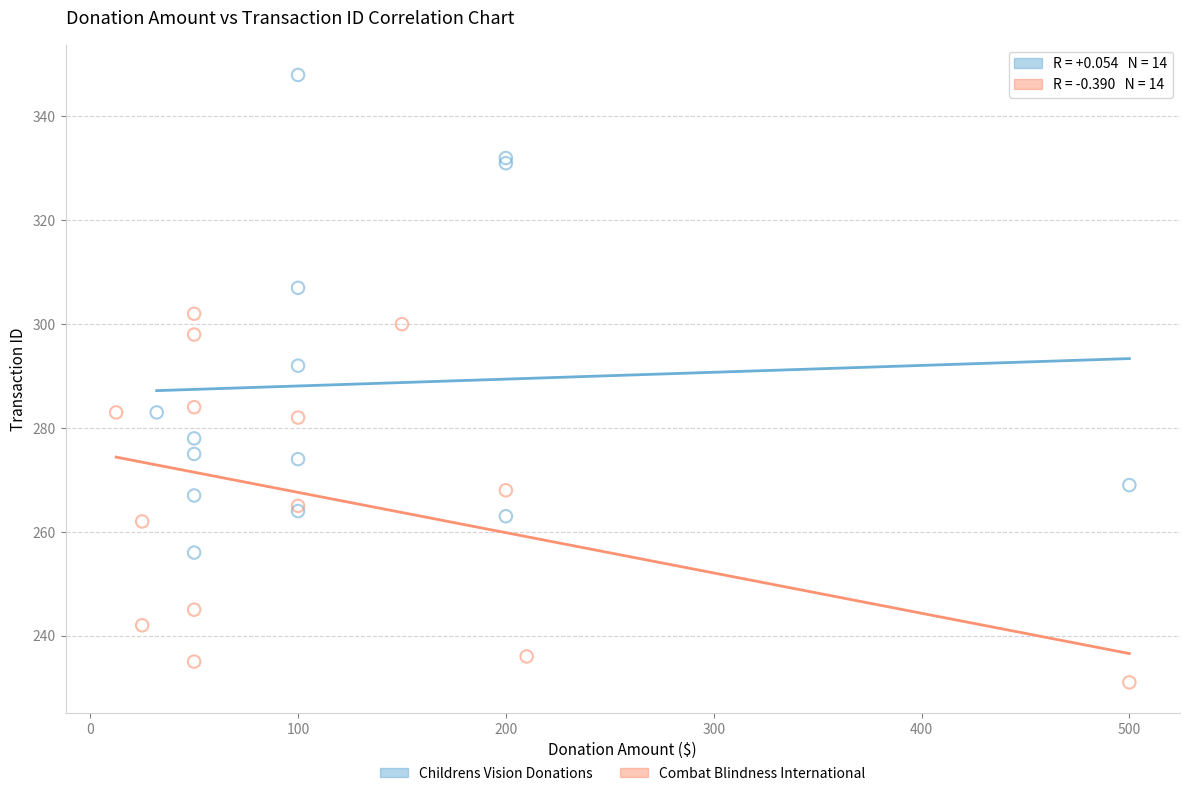

What are all the series names shown in the legend?

Childrens Vision Donations, Combat Blindness International